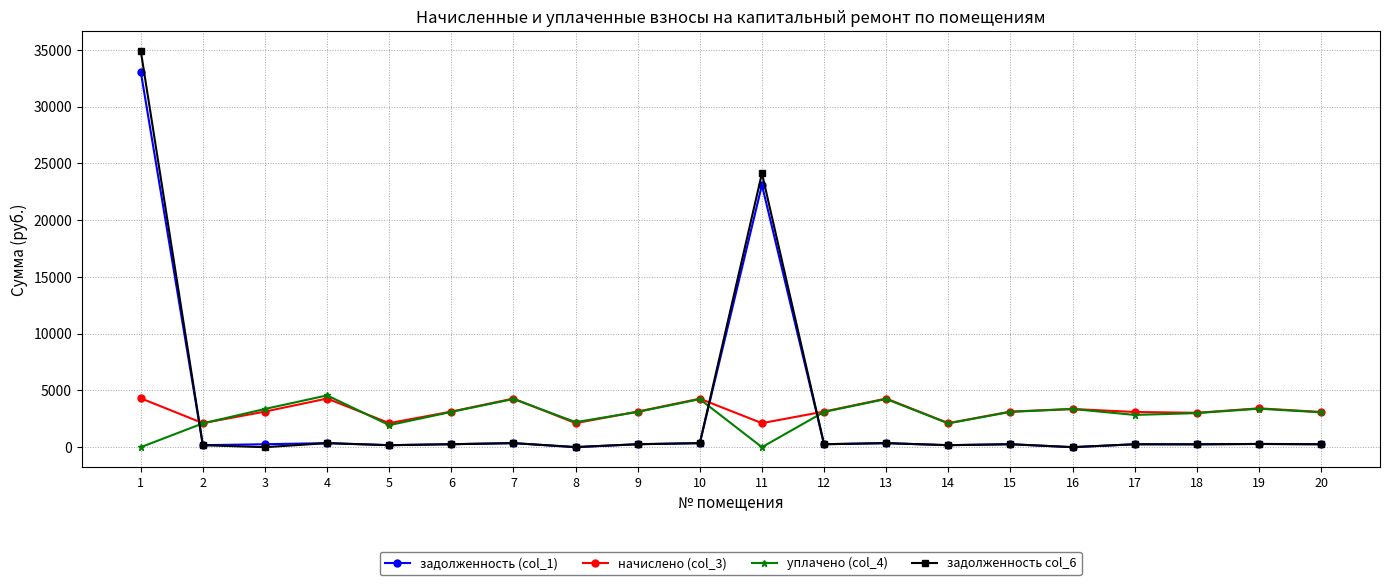

Rank the series at 1 from lowest to highest value.

уплачено (col_4), начислено (col_3), задолженность (col_1), задолженность col_6